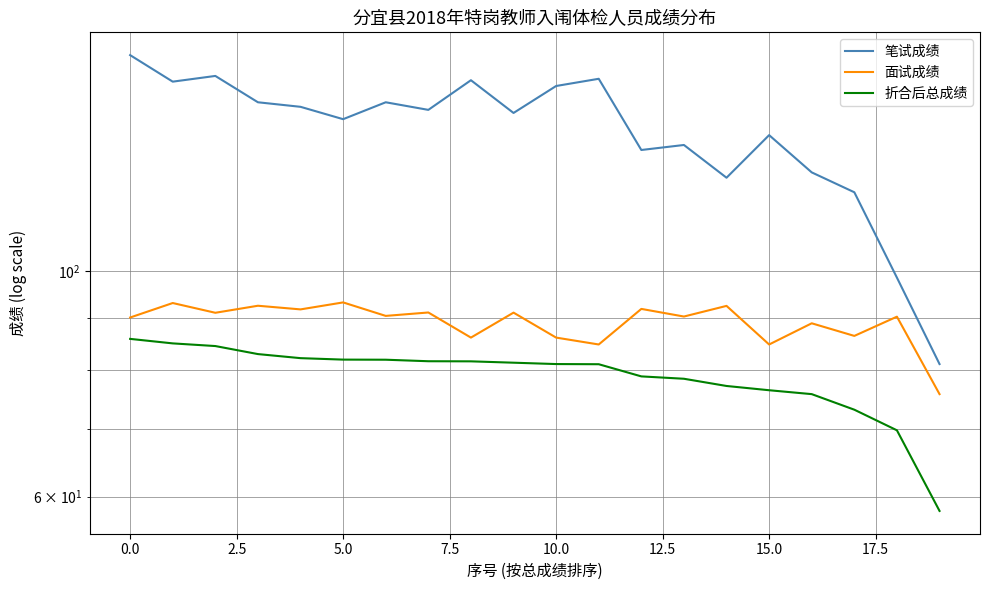

True or false: 面试成绩 and 折合后总成绩 cross at least once.

False